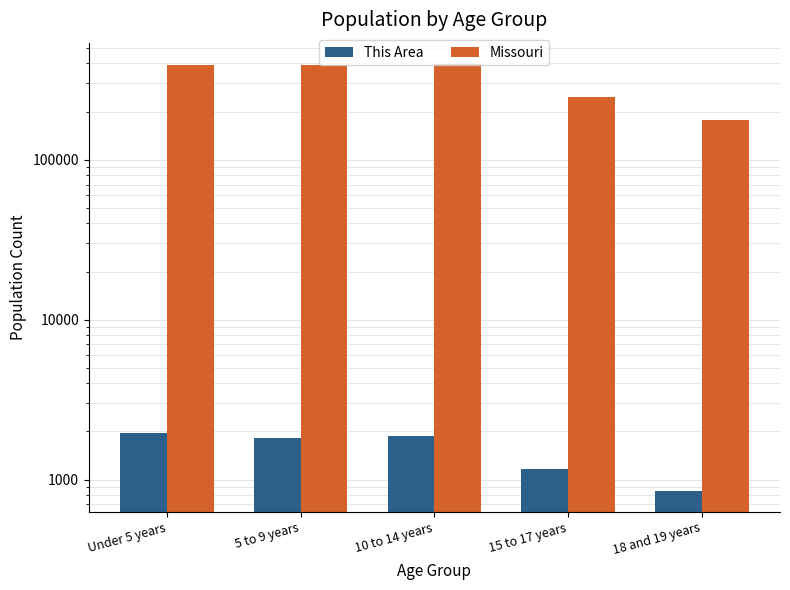

Between 5 to 9 years and 18 and 19 years, which series saw the biggest shift?

Missouri